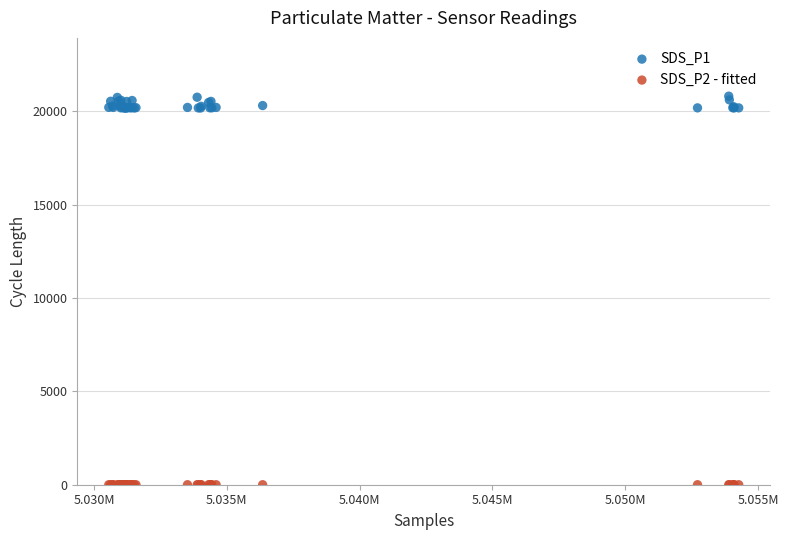

Which series contains the lowest Y value?

SDS_P2 - fitted